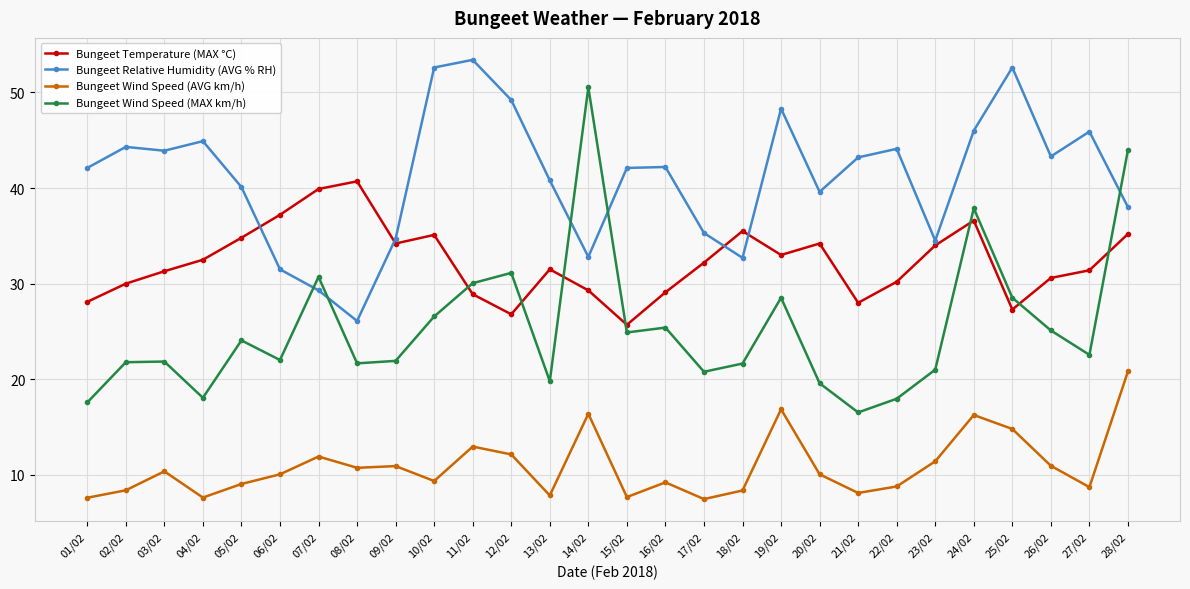

At how many categories does at least one series exceed 23?

28